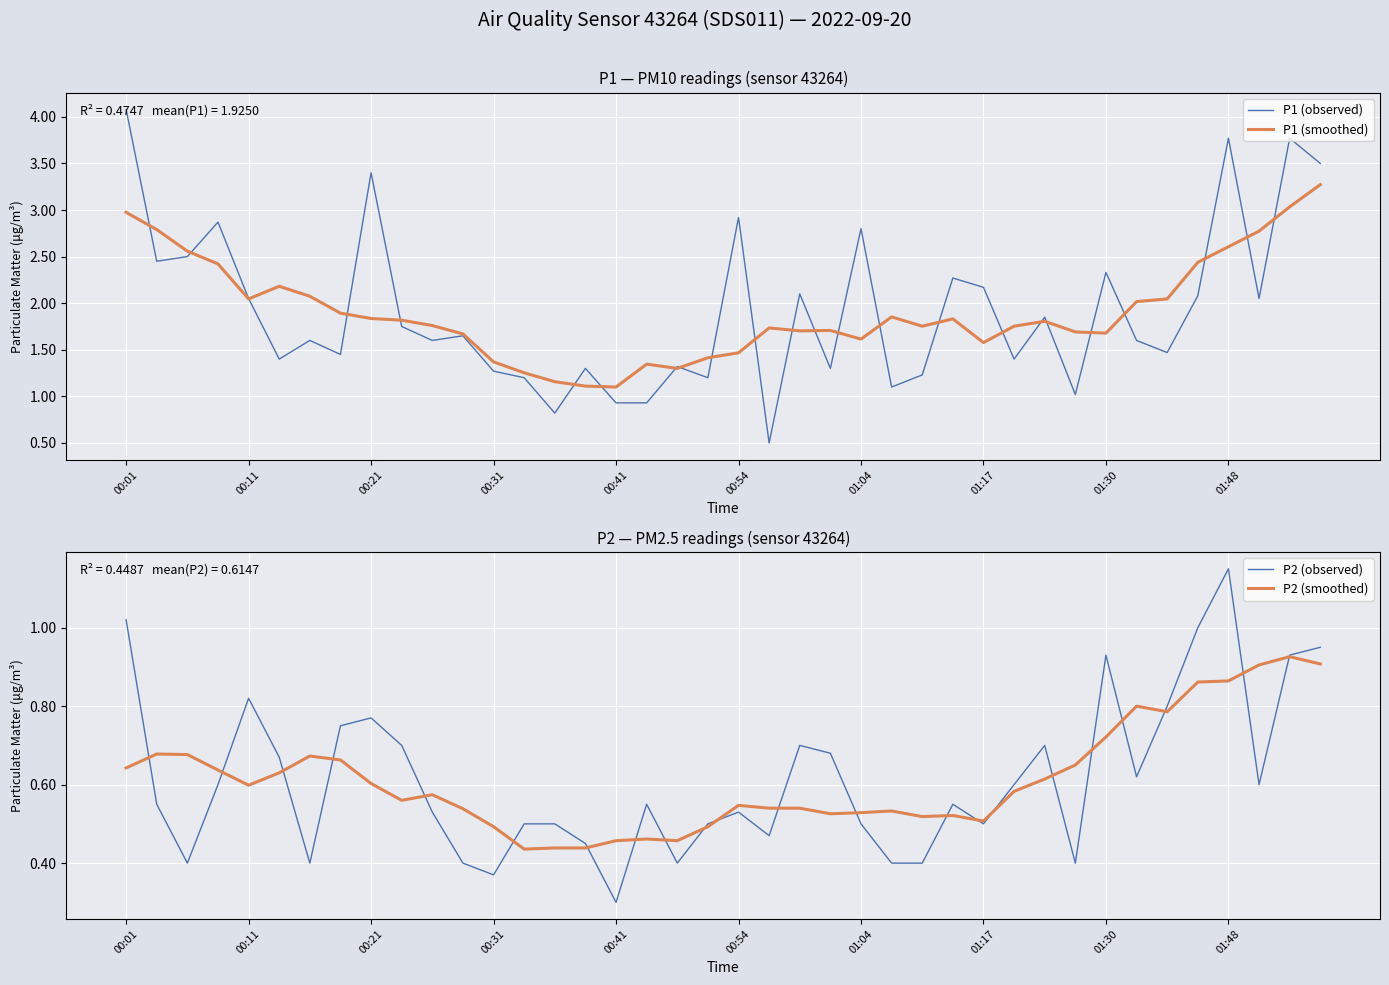

At which category is the sum across all series the highest?

00:01